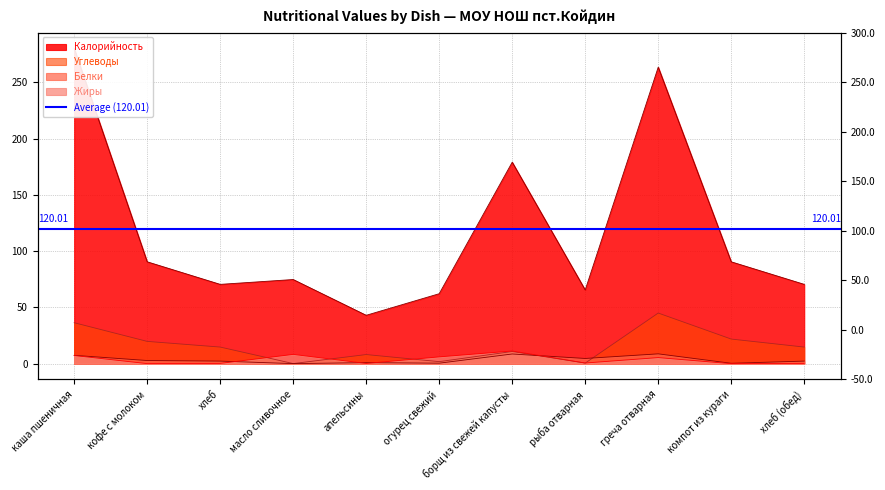

What is the label of the 6th point from the right?

огурец свежий